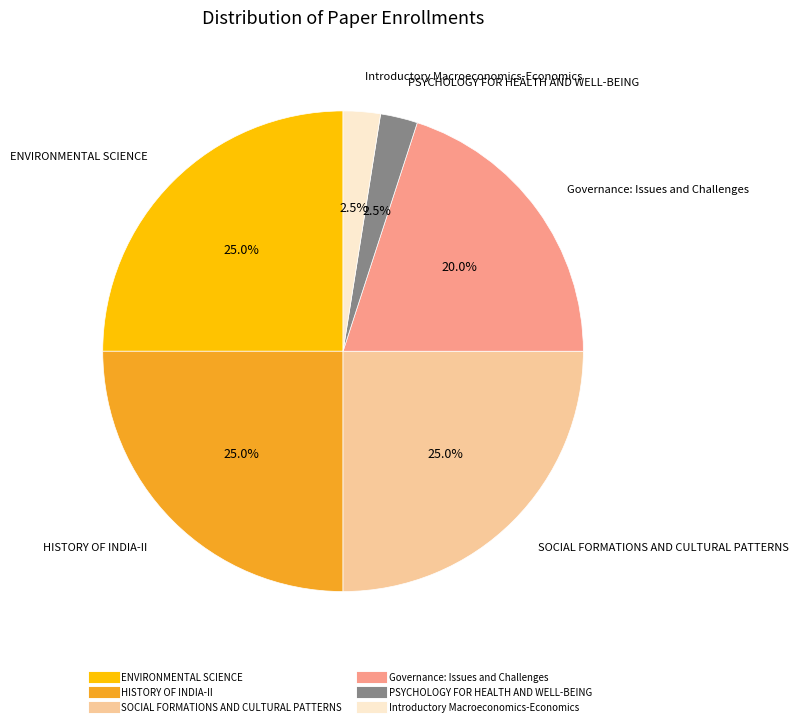

Does any single category account for the majority?

No